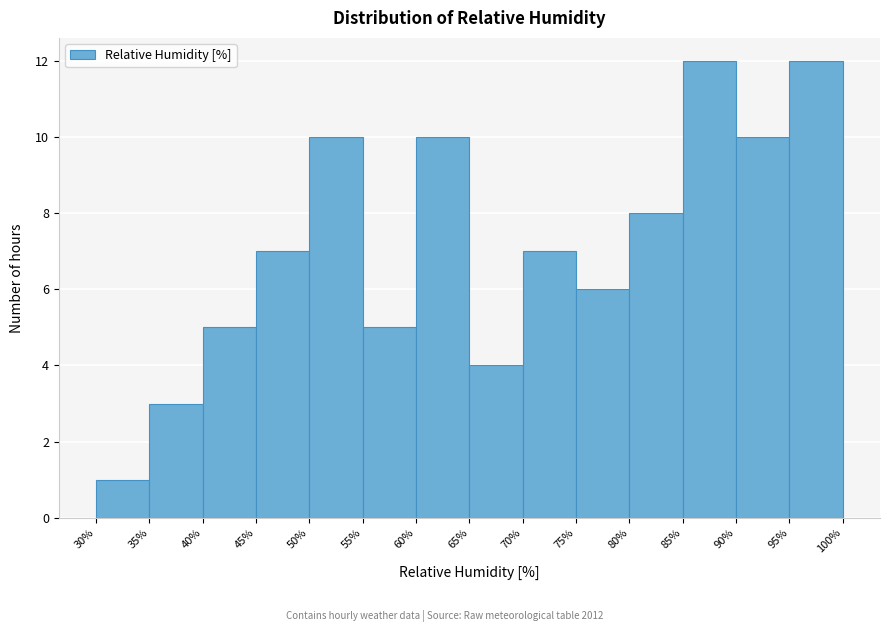

Reading left to right, transcribe this chart: for each bar, give the range it covers on the x-axis and its height. The values are not printed on the chart, so give them approximately, as read against the axis.

30% to 35%: 1
35% to 40%: 3
40% to 45%: 5
45% to 50%: 7
50% to 55%: 10
55% to 60%: 5
60% to 65%: 10
65% to 70%: 4
70% to 75%: 7
75% to 80%: 6
80% to 85%: 8
85% to 90%: 12
90% to 95%: 10
95% to 100%: 12